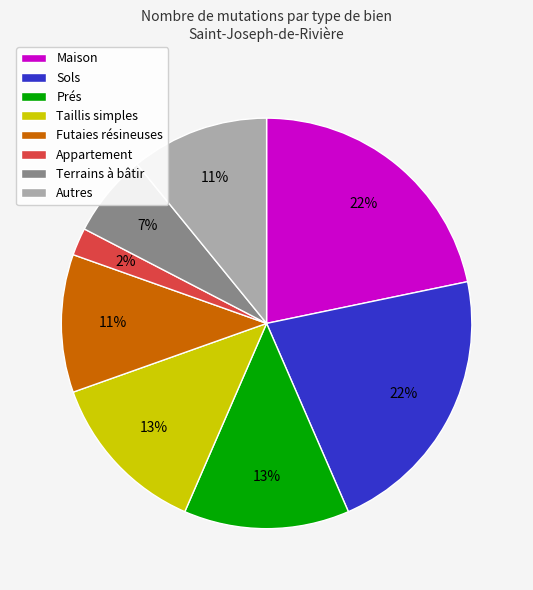

Count the number of slices in the pie.

8